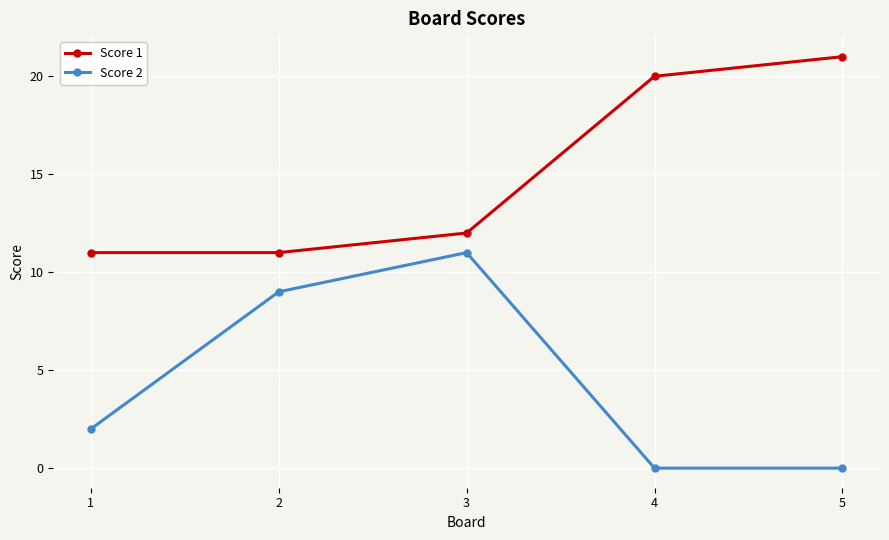

The Score 2 series shows 1 at 1. True or false?

False